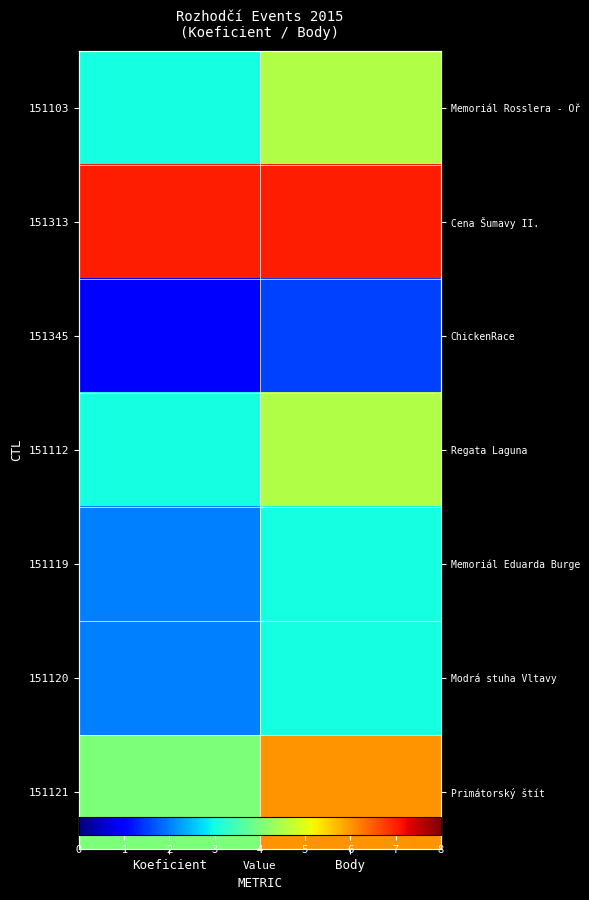

How many 151119 values are between 2 and 3?

2